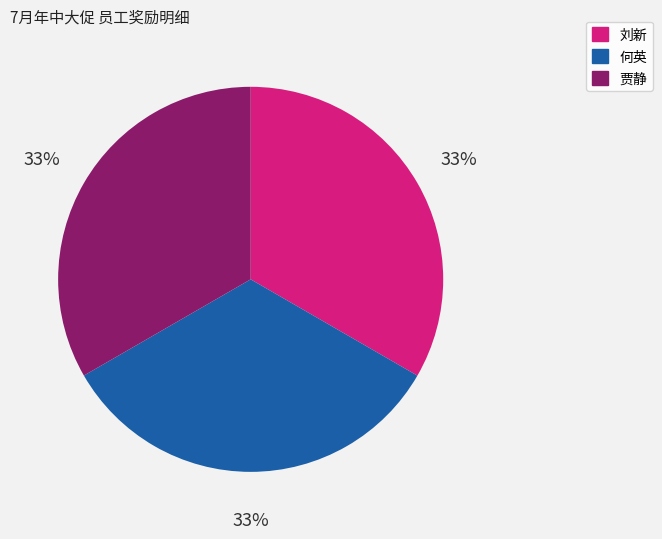

Combined, do 贾静 and 何英 account for over 50%?

Yes